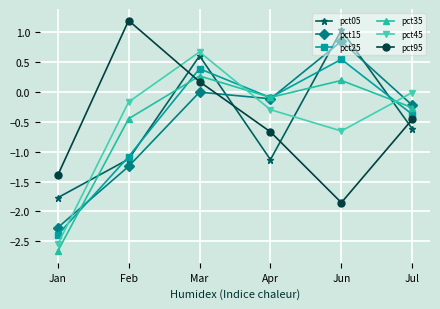

What is the total value across all series at Jun?

0.1